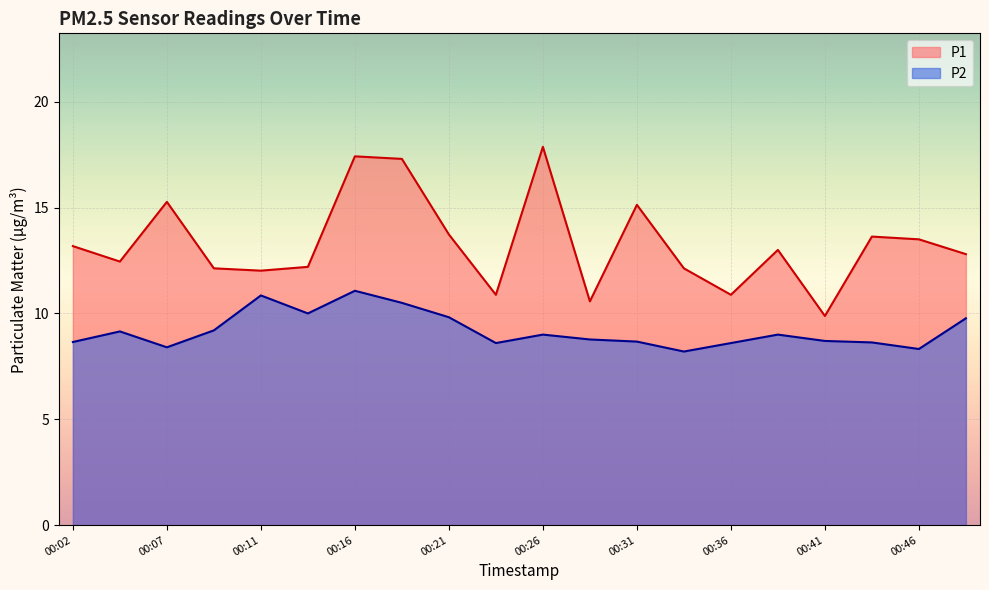

Reading left to right, list all the values displayed in this chart.

P1: 00:02=13.2	00:04=12.4	00:07=15.3	00:09=12.1	00:11=12.0	00:14=12.2	00:16=17.4	00:19=17.3	00:21=13.7	00:24=10.9	00:26=17.9	00:28=10.6	00:31=15.1	00:33=12.1	00:36=10.9	00:38=13.0	00:41=9.9	00:43=13.6	00:46=13.5	00:48=12.8
P2: 00:02=8.7	00:04=9.2	00:07=8.4	00:09=9.2	00:11=10.8	00:14=10.0	00:16=11.1	00:19=10.5	00:21=9.8	00:24=8.6	00:26=9.0	00:28=8.8	00:31=8.7	00:33=8.2	00:36=8.6	00:38=9.0	00:41=8.7	00:43=8.6	00:46=8.3	00:48=9.8